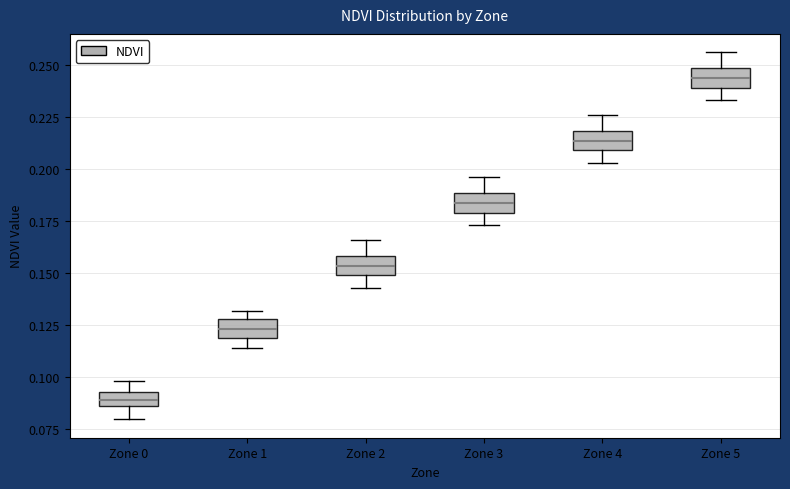

Which box has the lowest median line?

Zone 0